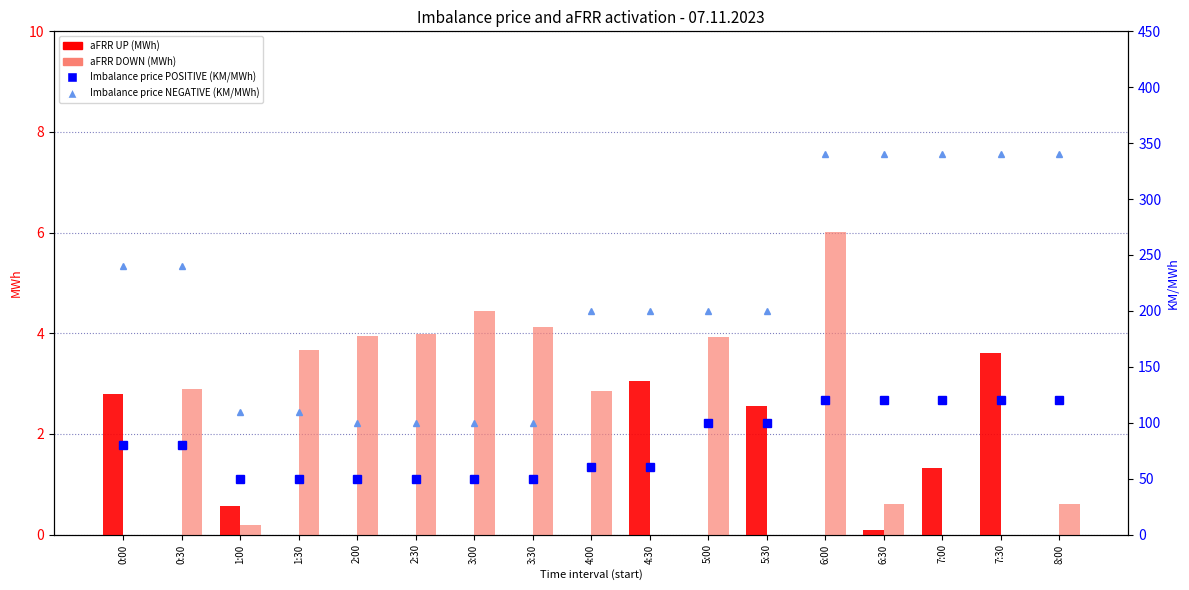

How many values in the Imbalance price POSITIVE series are below 80?

8